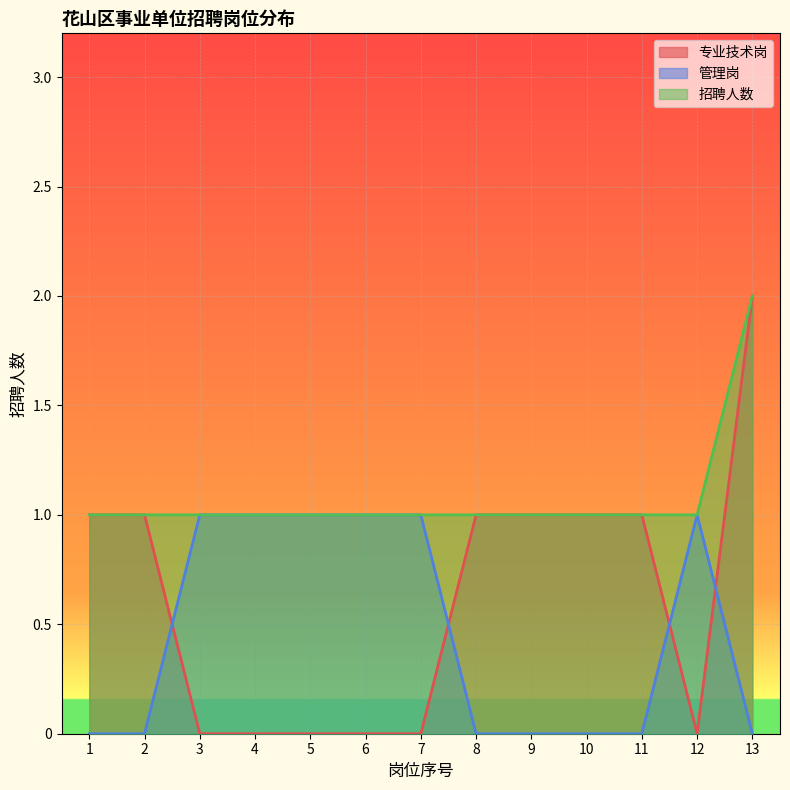

True or false: 招聘人数 has a value of 1 at 13.

False